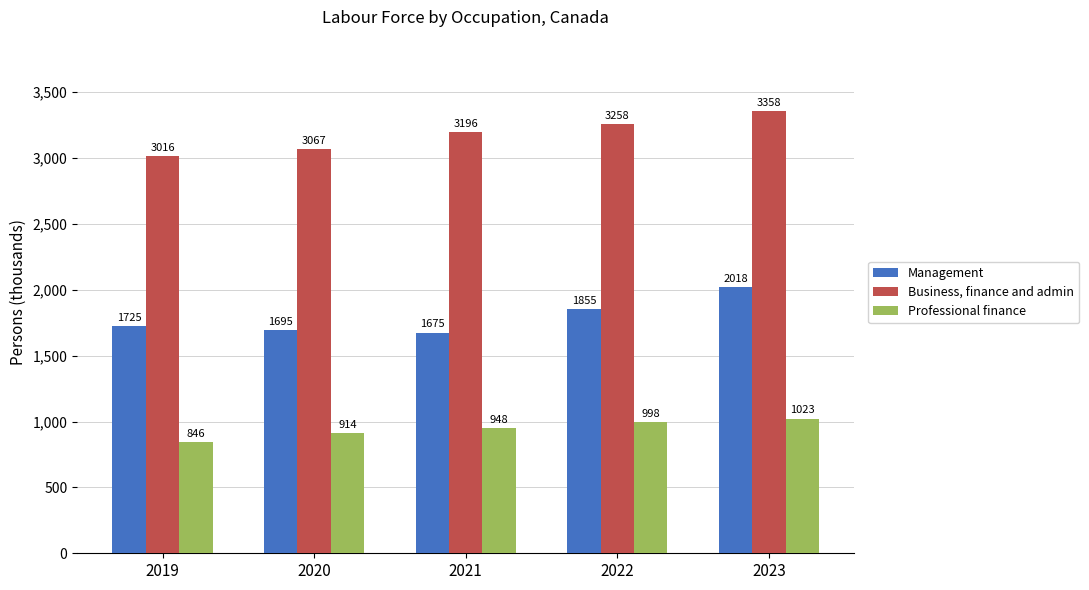

Rank the series by their maximum value, from lowest to highest.

Professional finance, Management, Business, finance and admin